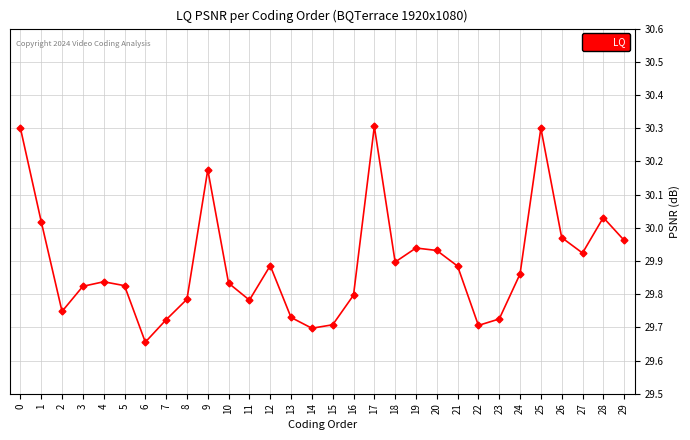

What is the maximum value shown in the chart?

30.3